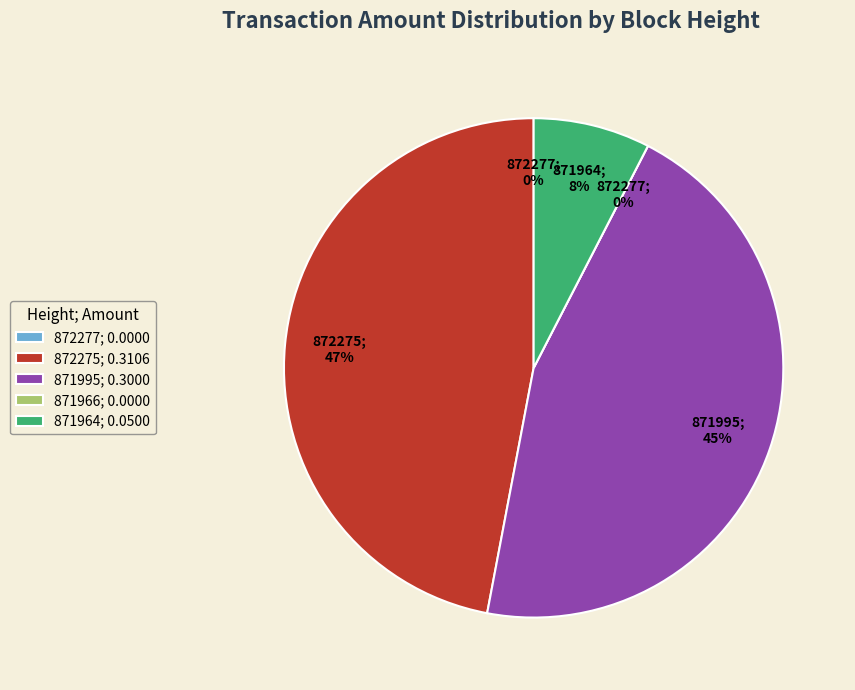

Which slice is the largest?

872275